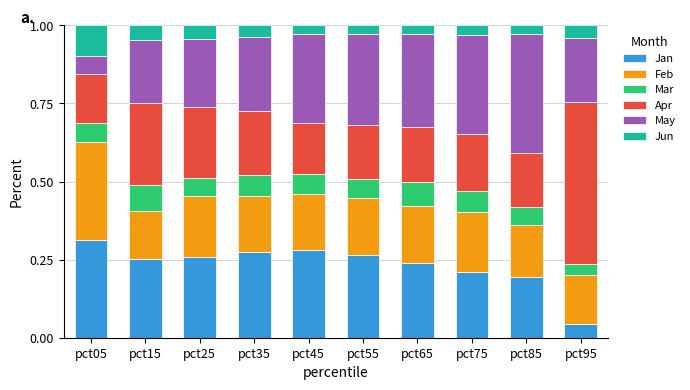

What is the total value across all series at pct25?

1.0